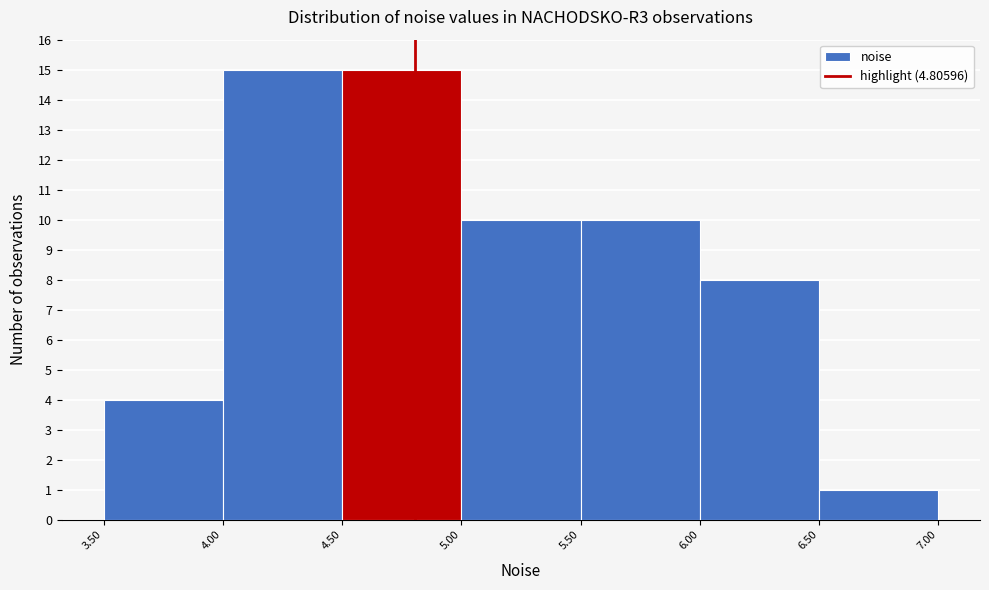

Reading left to right, transcribe this chart: for each bar, give the range it covers on the x-axis and its height. The values are not printed on the chart, so give them approximately, as read against the axis.

3.50 to 4.00: 4
4.00 to 4.50: 15
4.50 to 5.00: 15
5.00 to 5.50: 10
5.50 to 6.00: 10
6.00 to 6.50: 8
6.50 to 7.00: 1